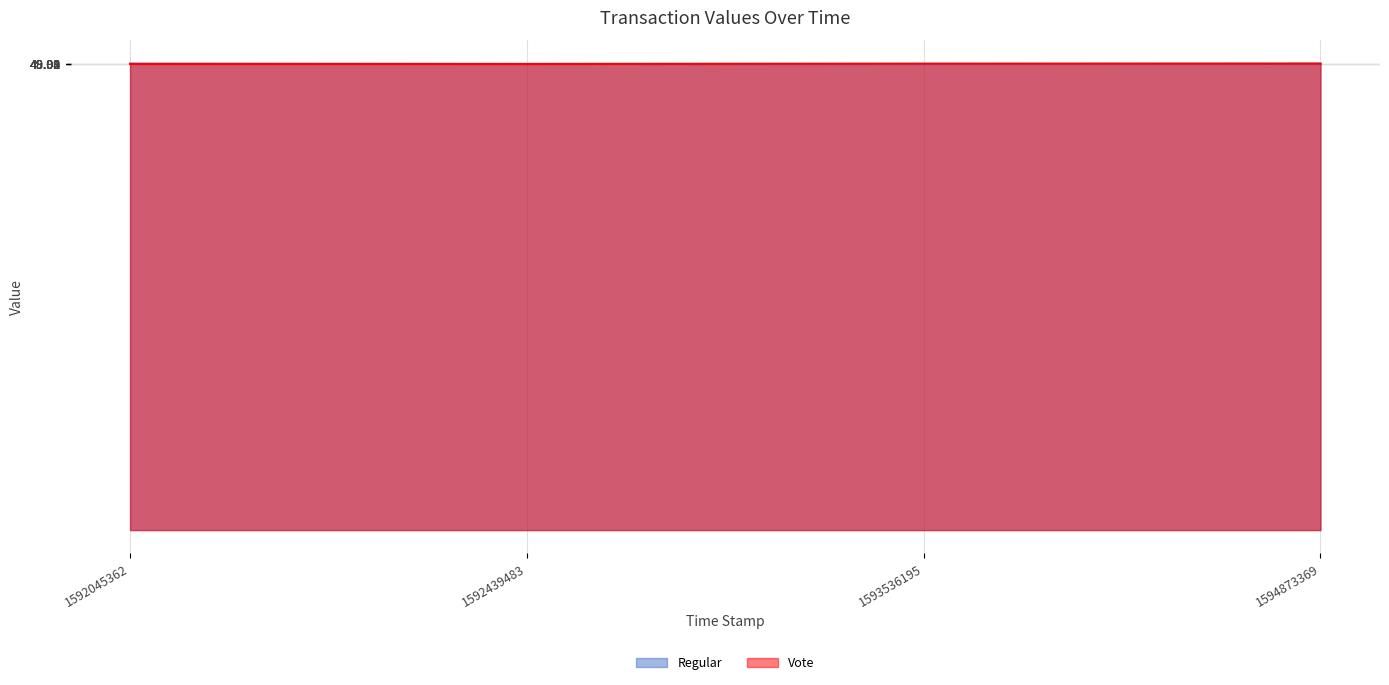

Where does the Regular series first go above 49?

1592045362